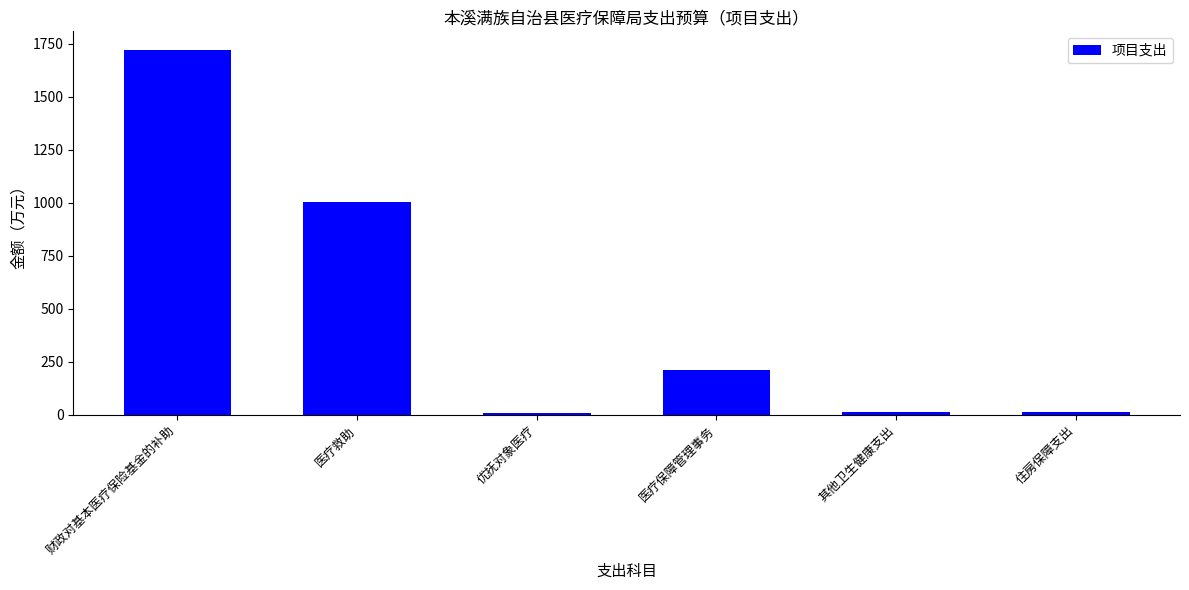

What is the approximate value at 医疗救助?

1003.7